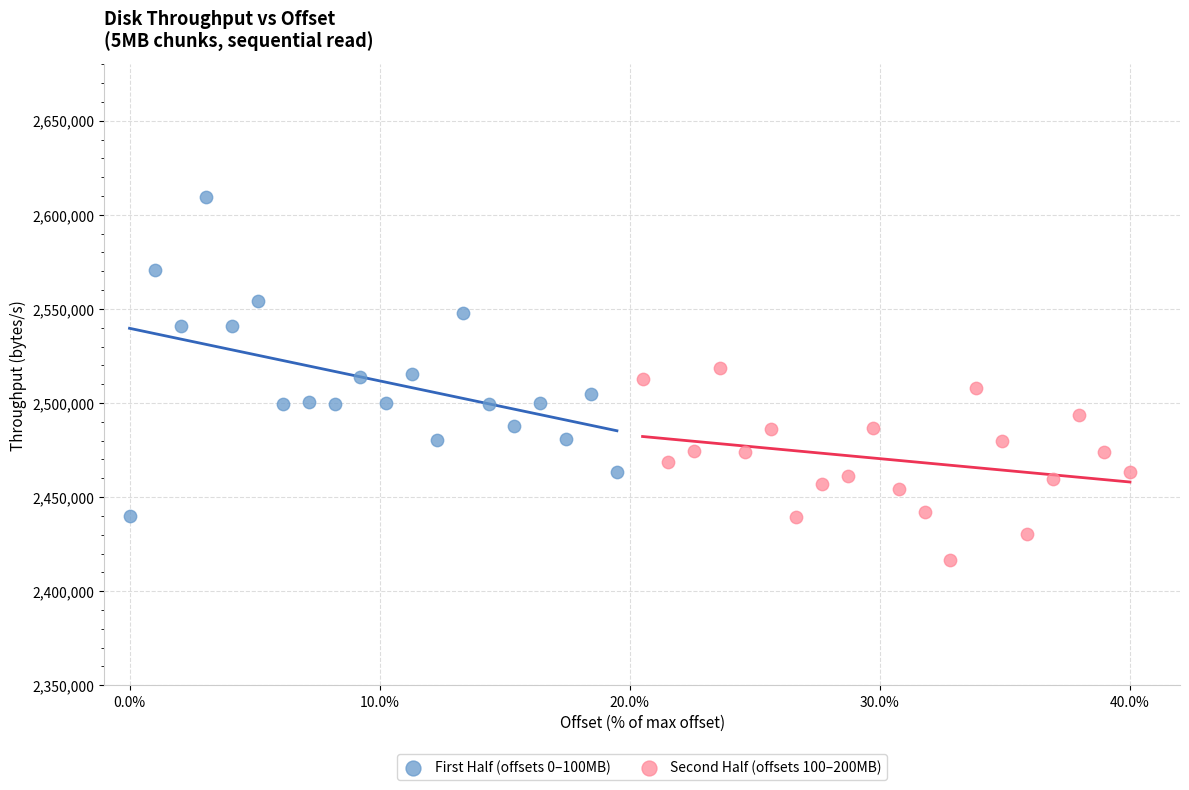

Which series reaches the maximum Y coordinate?

First Half (offsets 0–100MB)